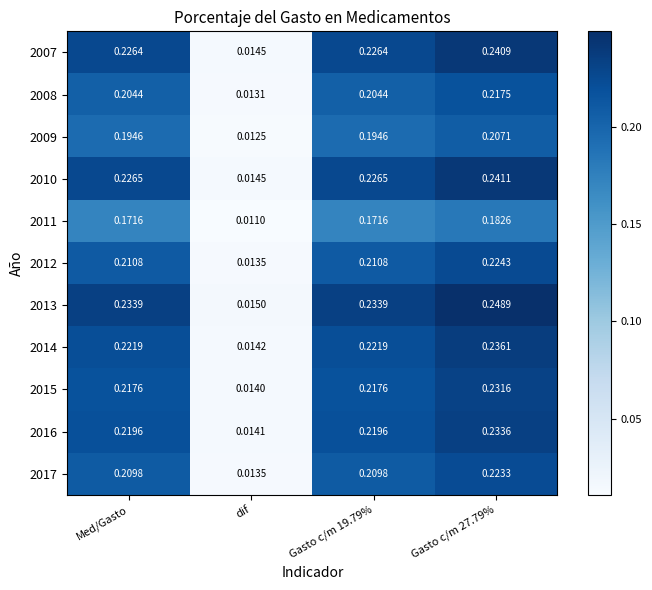

Count the number of data series in this chart.

11